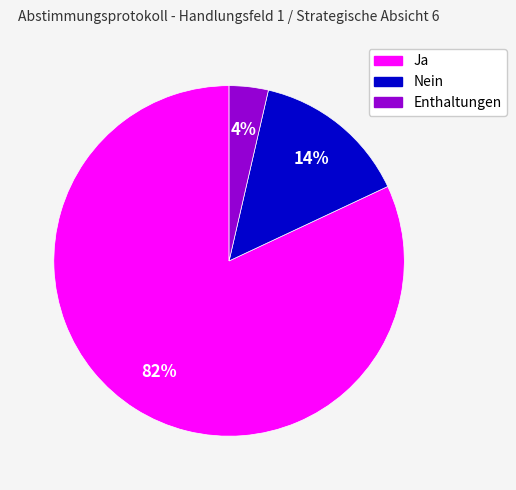

Which slice is the smallest?

Enthaltungen